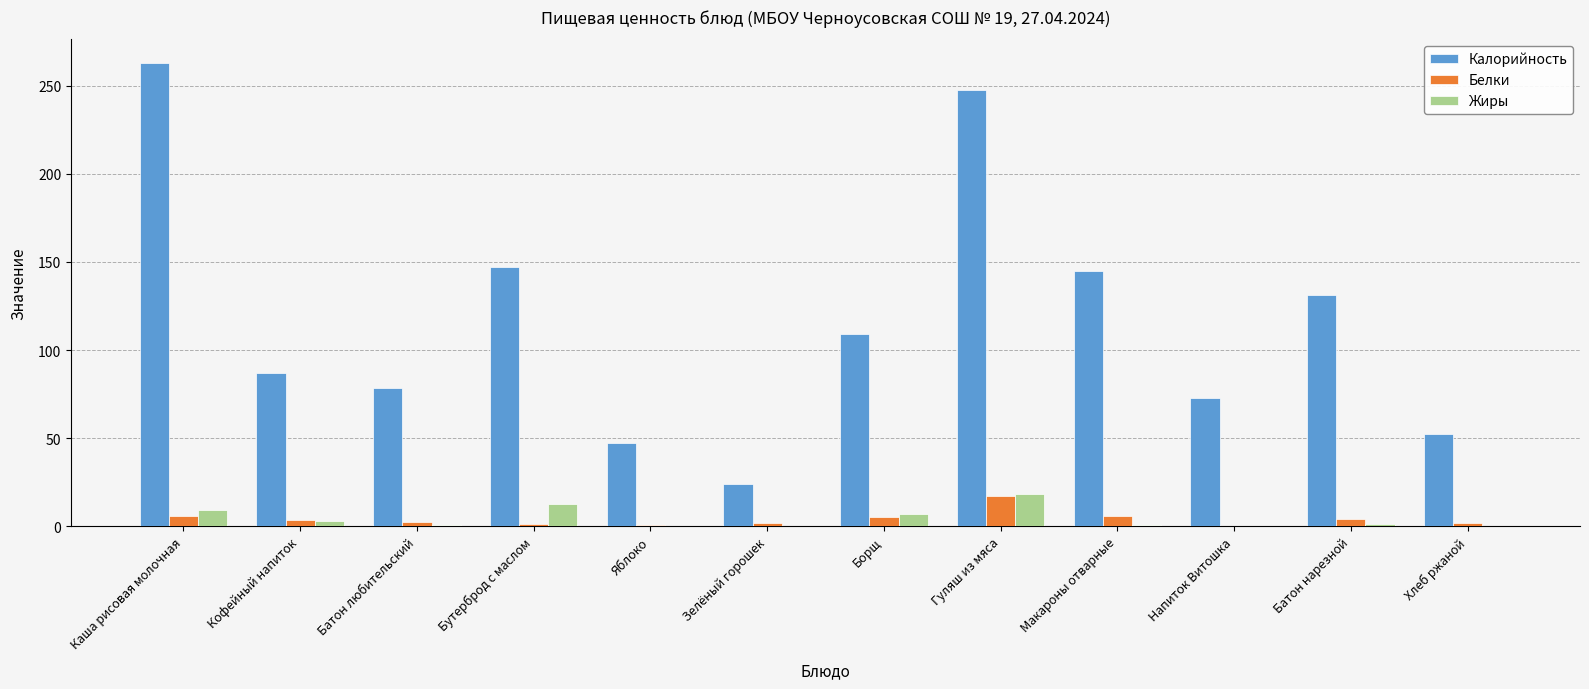

What is the maximum value shown in the chart?

263.2